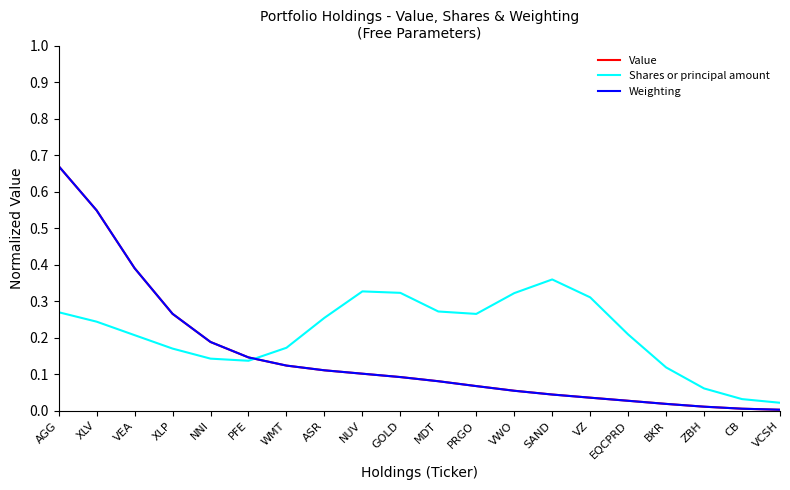

Which series has the largest total across all categories?

Shares or principal amount